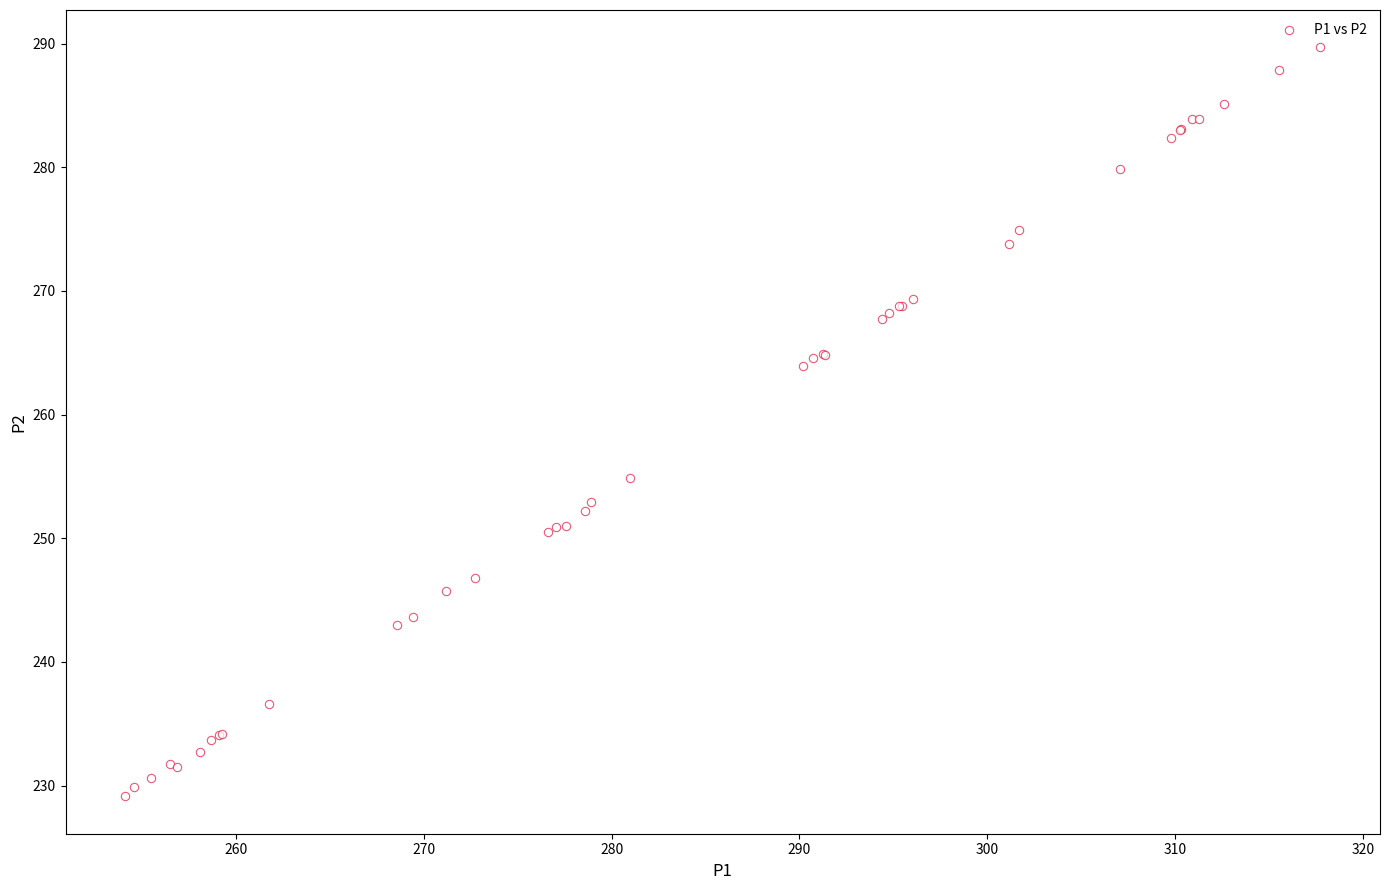

What Y value in the scatter plot is closest to 259?

254.9